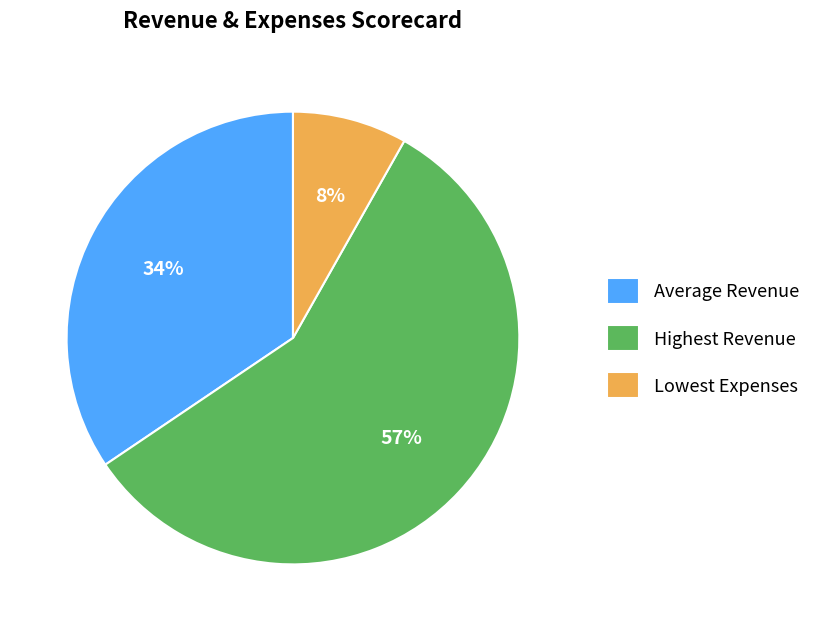

Does Highest Revenue account for over 50% of the chart?

Yes